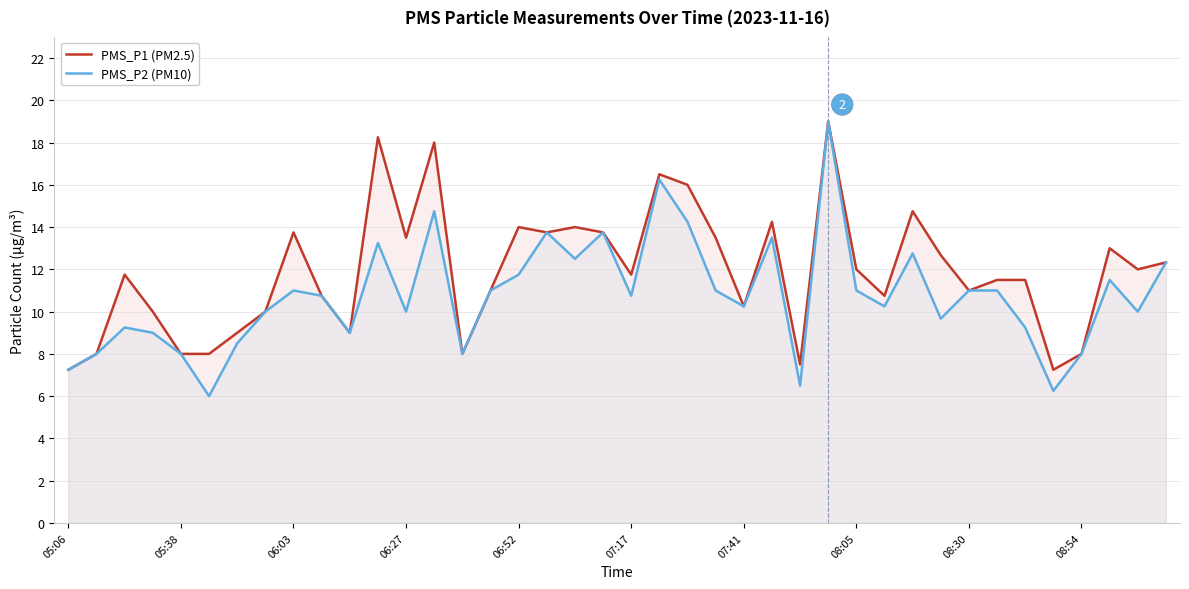

Which series has the largest total across all categories?

PMS_P1 (PM2.5)